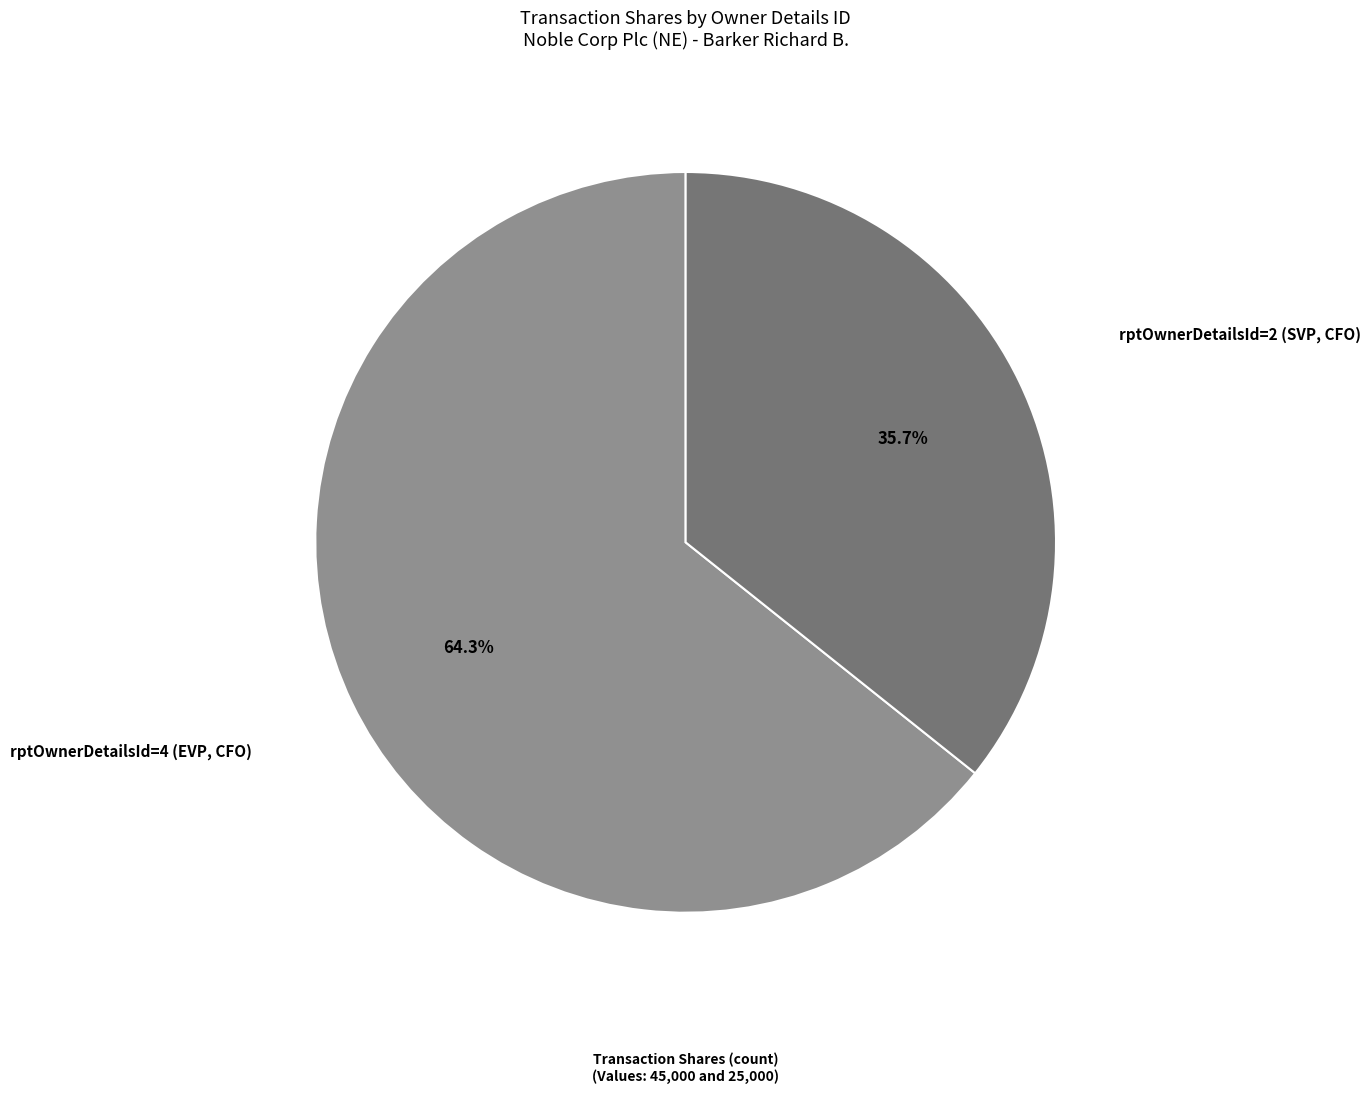

Which slice is the smallest?

rptOwnerDetailsId=2 (SVP, CFO)